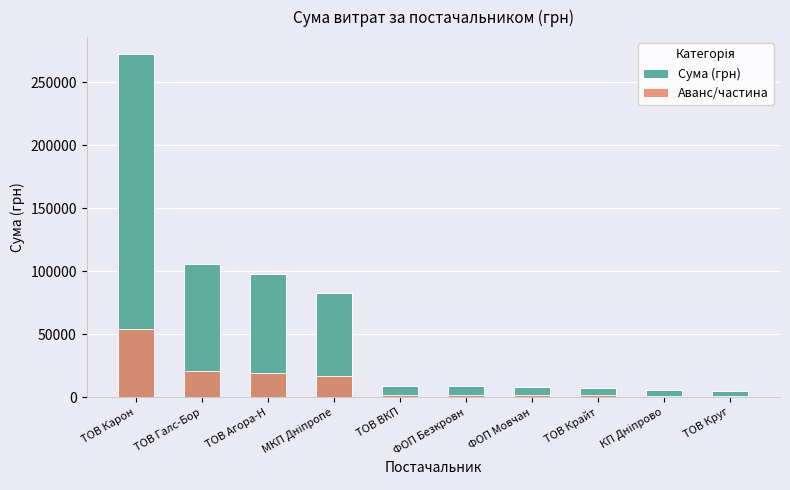

What is the lowest value of the Аванс/частина series?

960.4